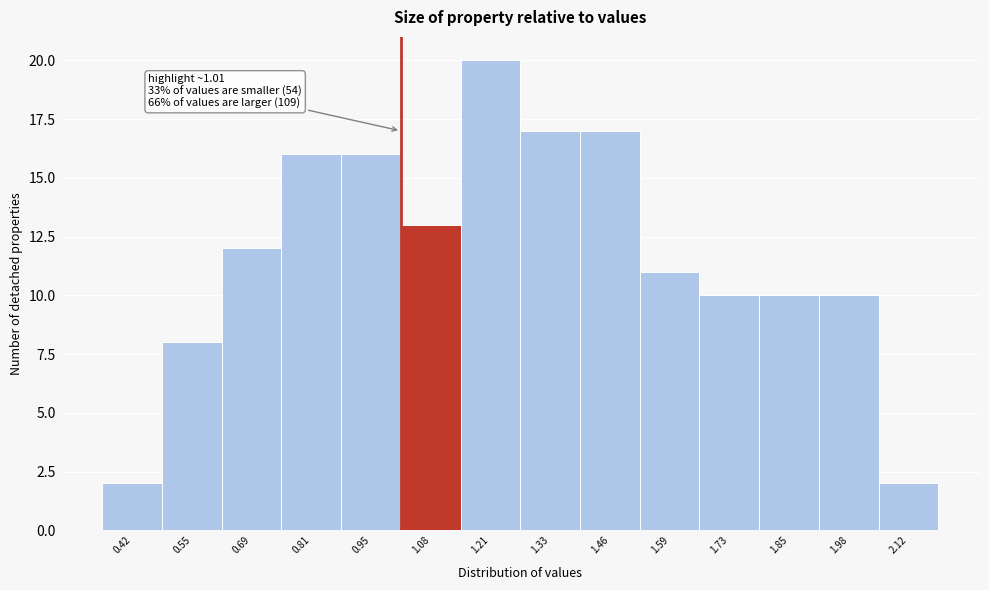

Over which range of the x-axis is the bar tallest?

1.14 to 1.27